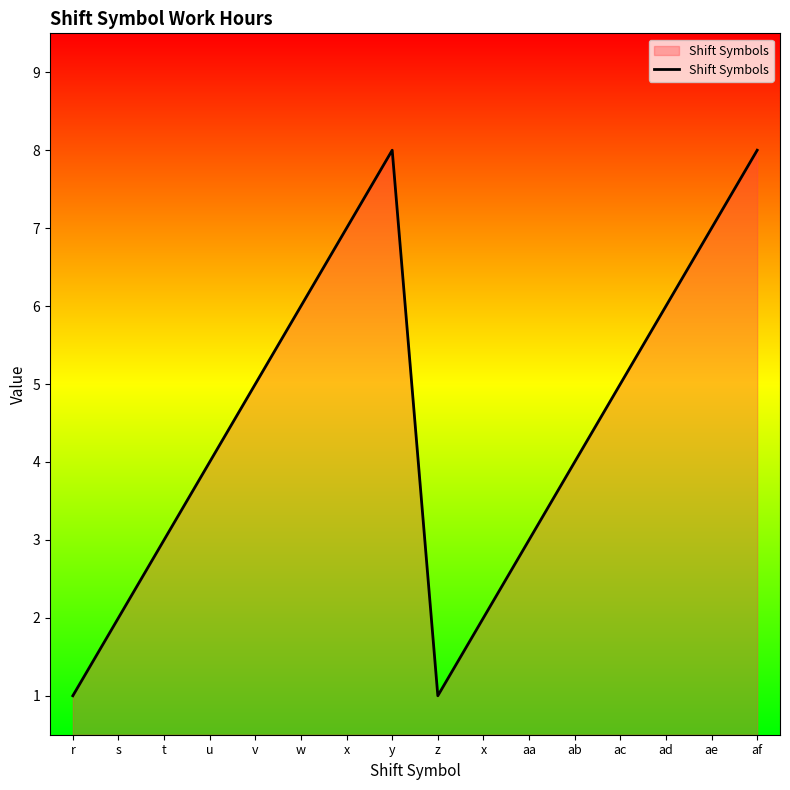

What is the ratio of the value at y to the value at af?

1.0